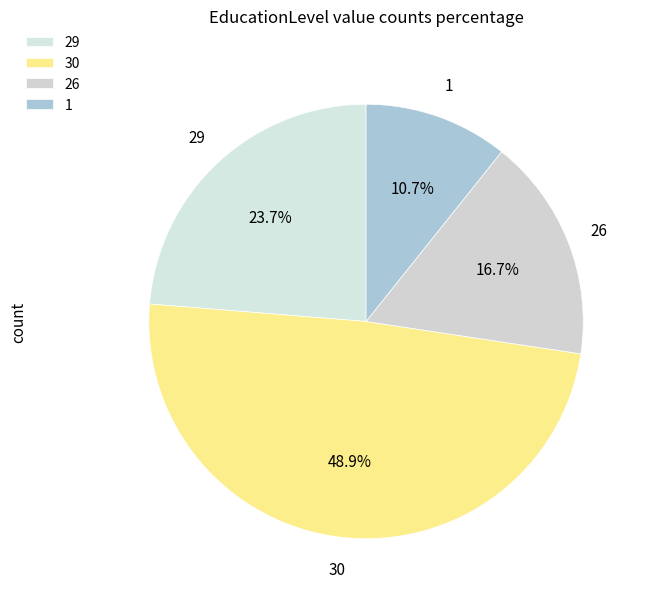

Combined, do 30 and 26 account for over 50%?

Yes